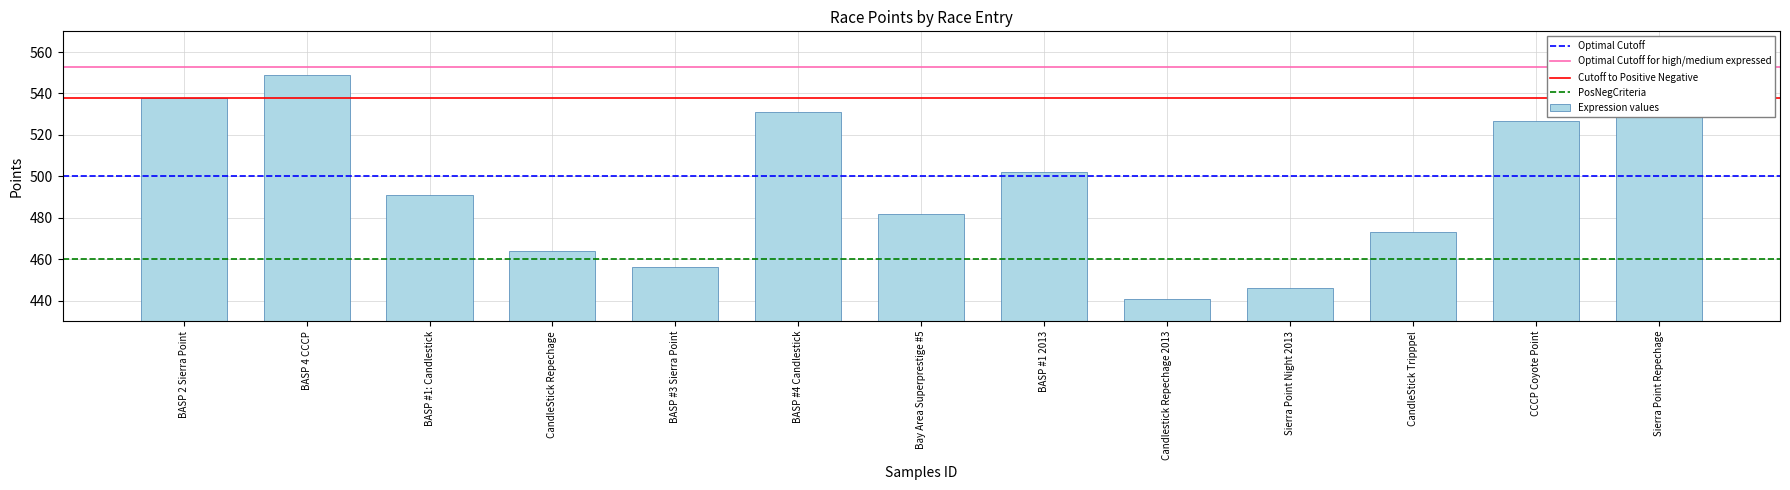

Is it true that the value at BASP #1: Candlestick is 646.7?

False